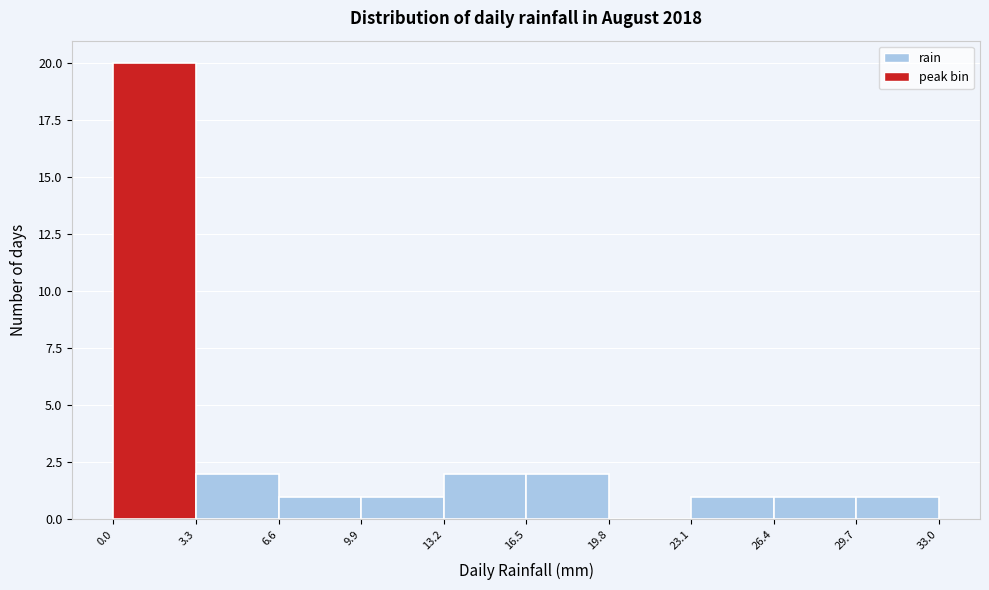

Over which range of the x-axis is the bar tallest?

0.0 to 3.3